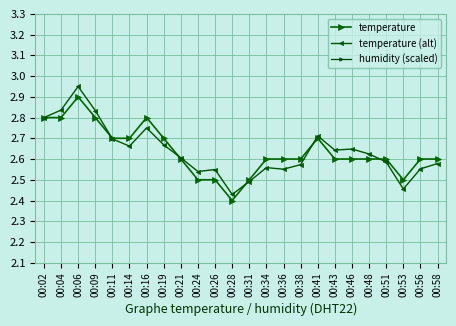

Which category has the lowest value across all series?

00:28